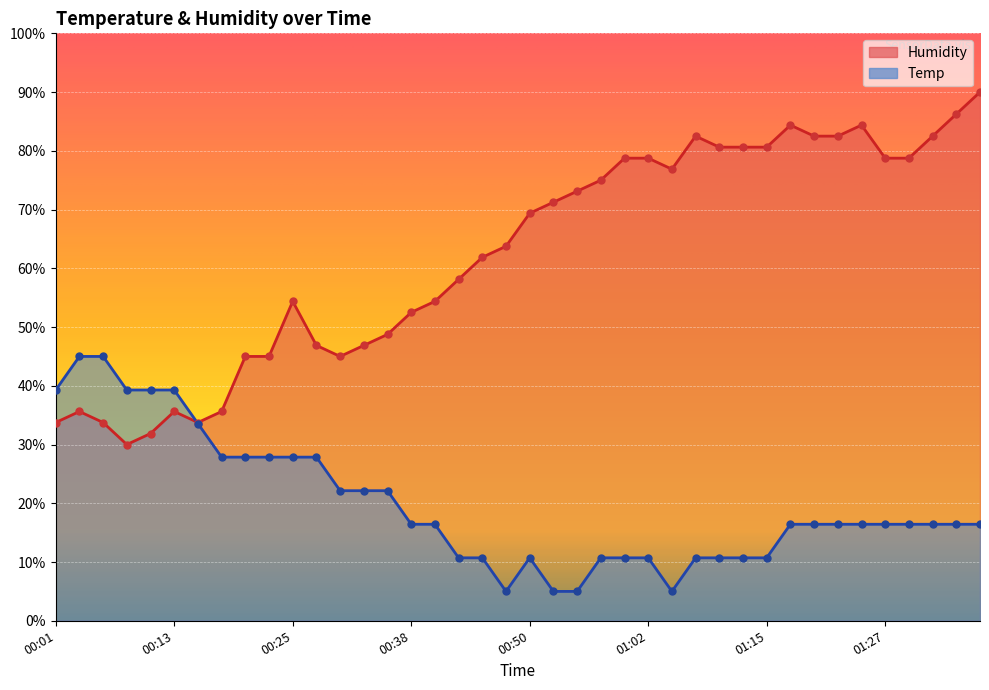

At how many categories does at least one series exceed 75?

16